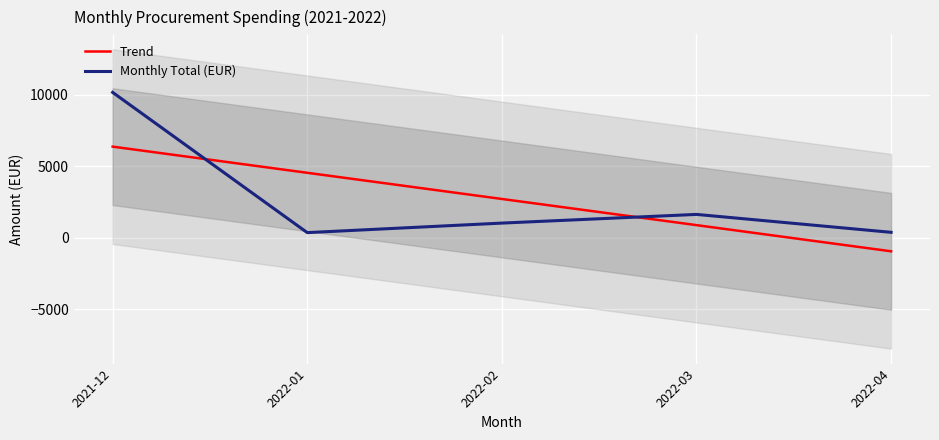

How many intersections are there between Monthly Total (EUR) and Trend?

2